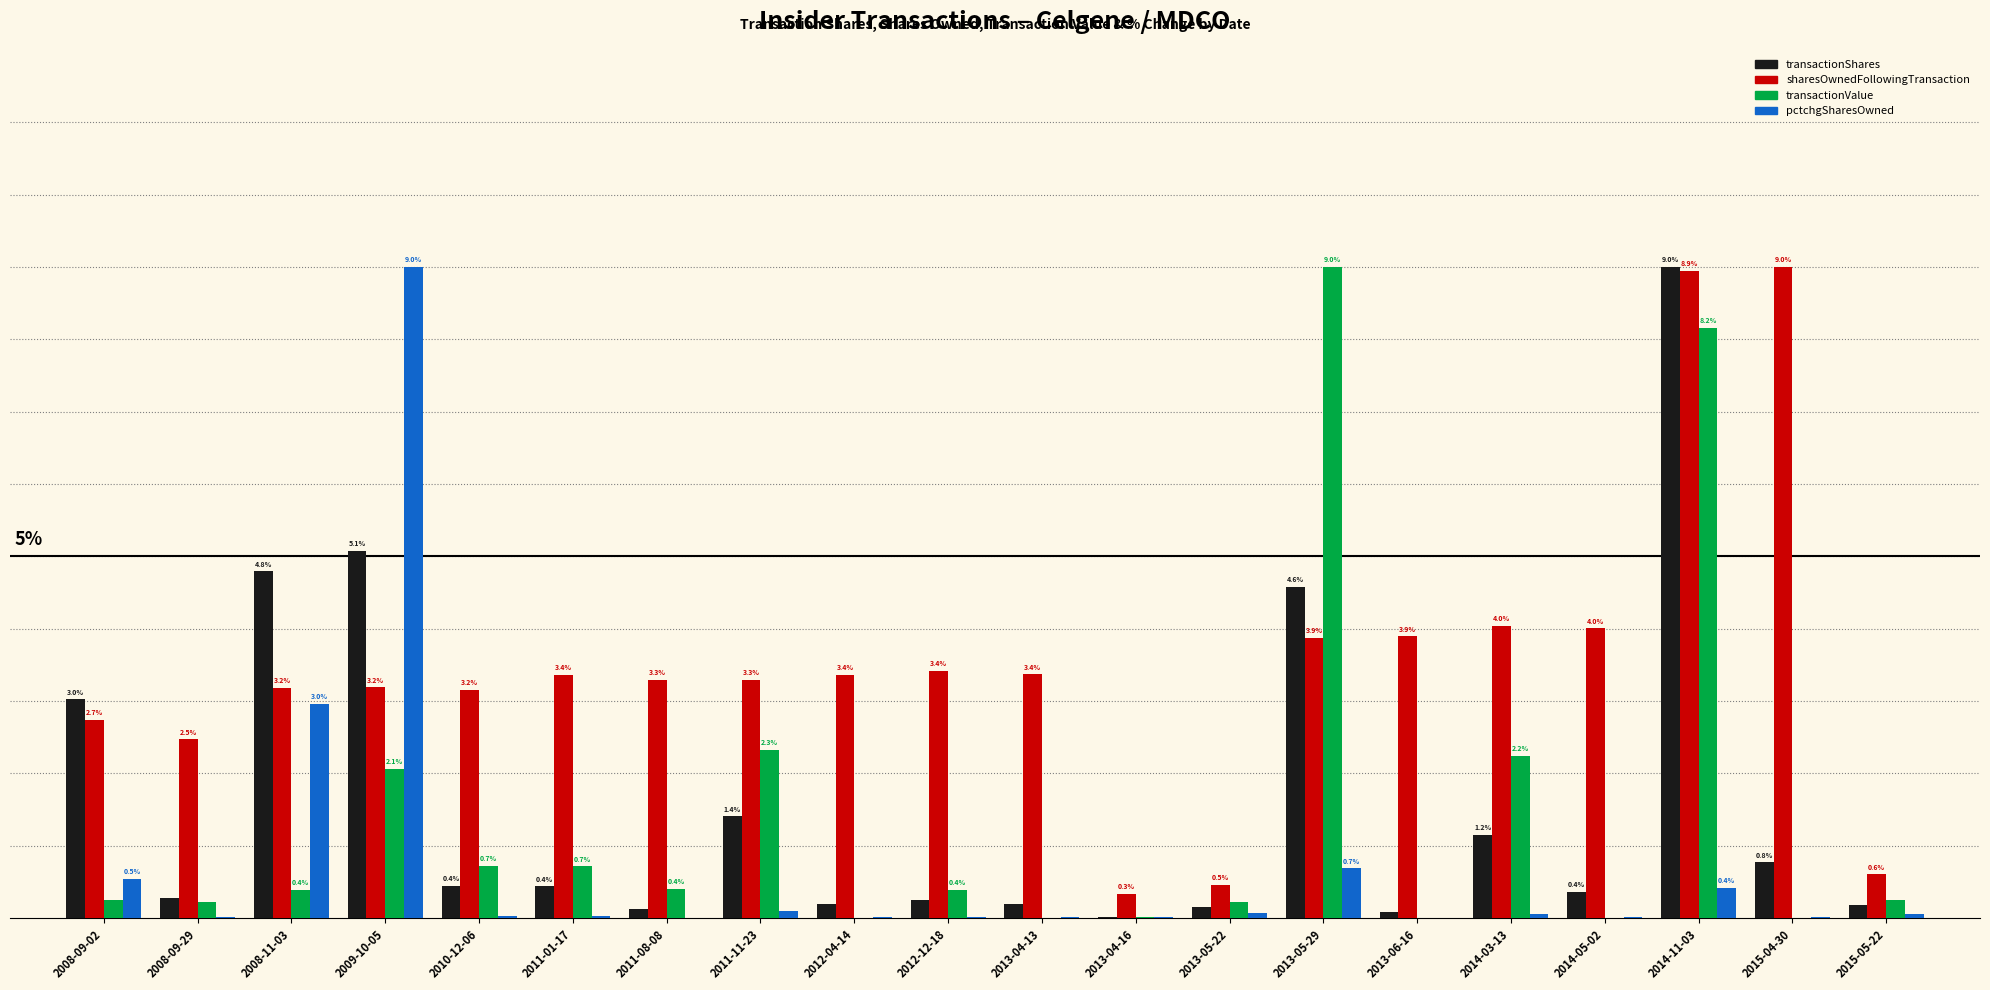

Is the value of sharesOwnedFollowingTransaction at 2012-04-14 greater than the value of transactionValue at 2008-09-29?

Yes